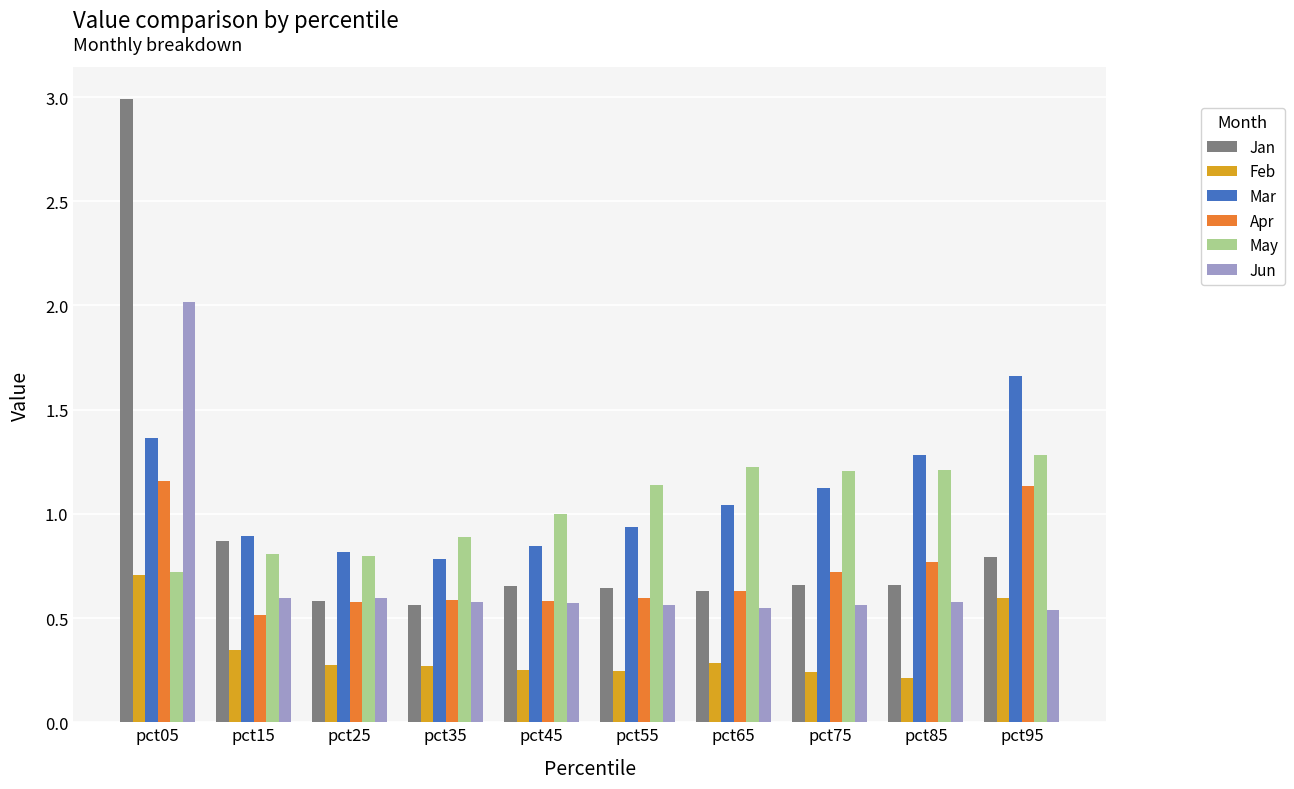

Is the value of May at pct95 greater than the value of Mar at pct15?

Yes